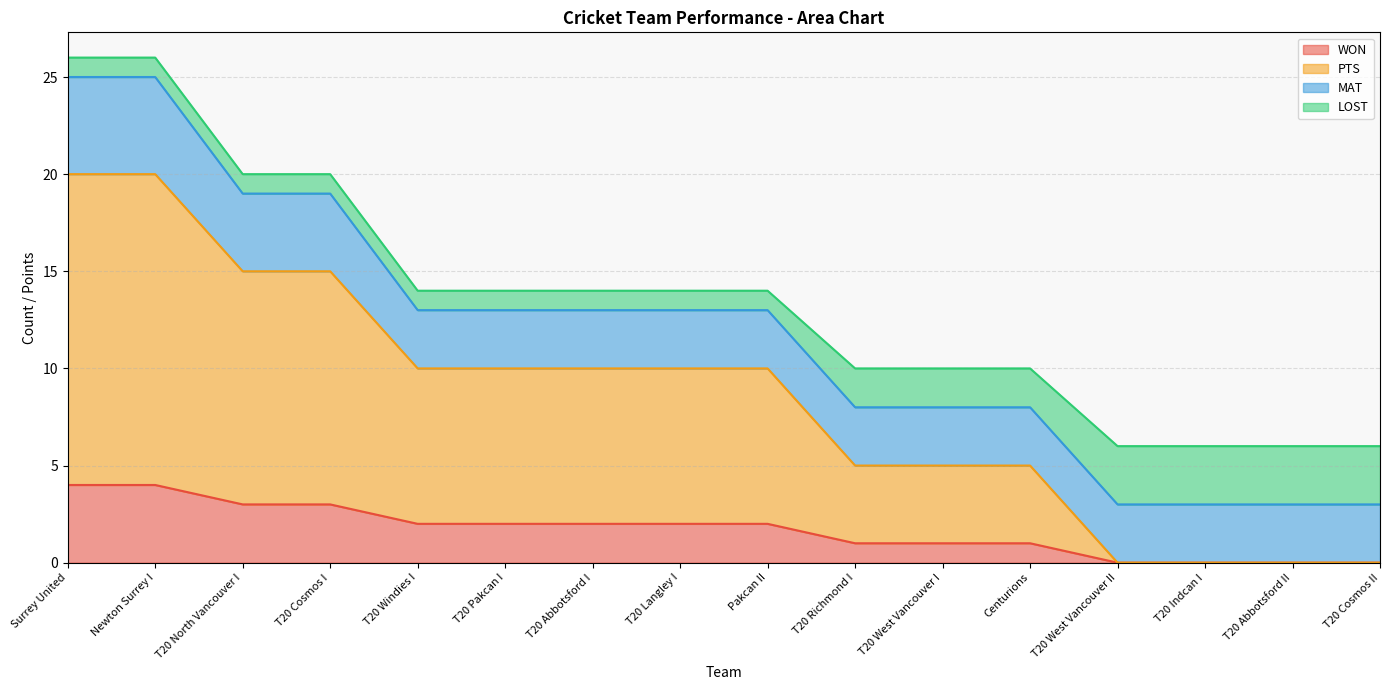

What is the sum of all WON values?

27